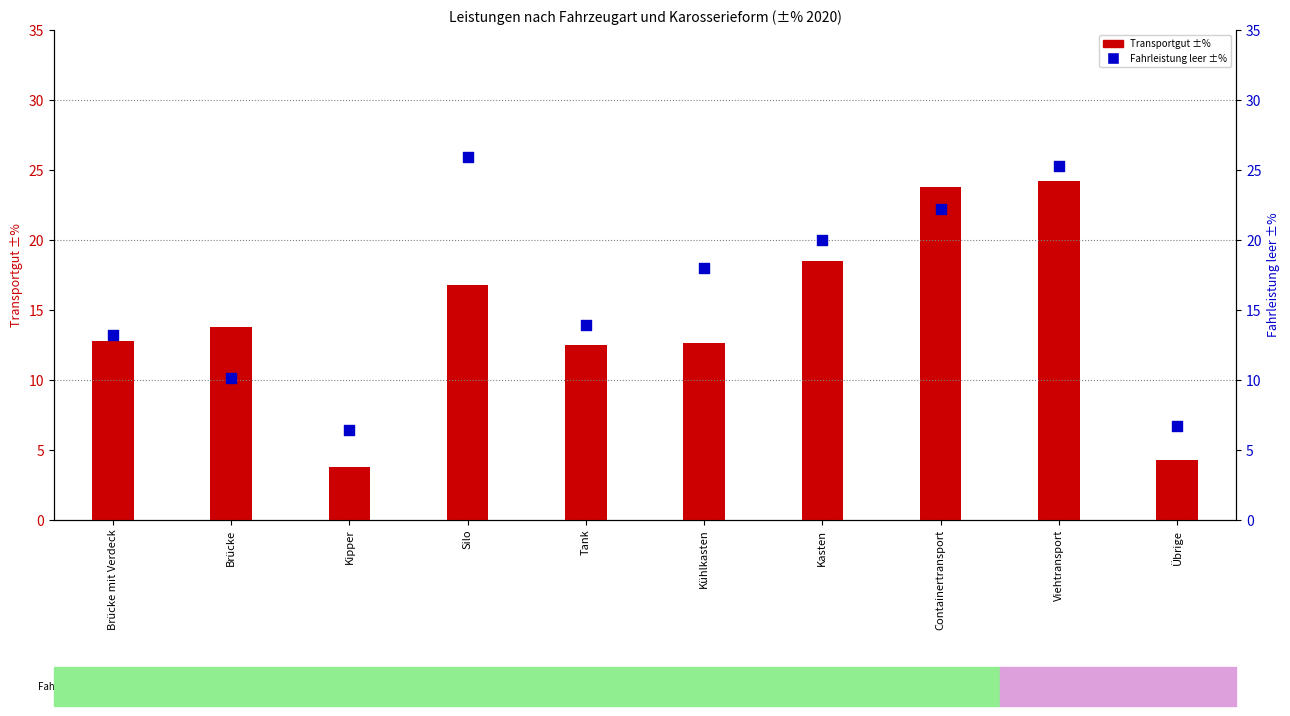

What are all the series names shown in the legend?

Transportgut ±%, Fahrleistung leer ±%